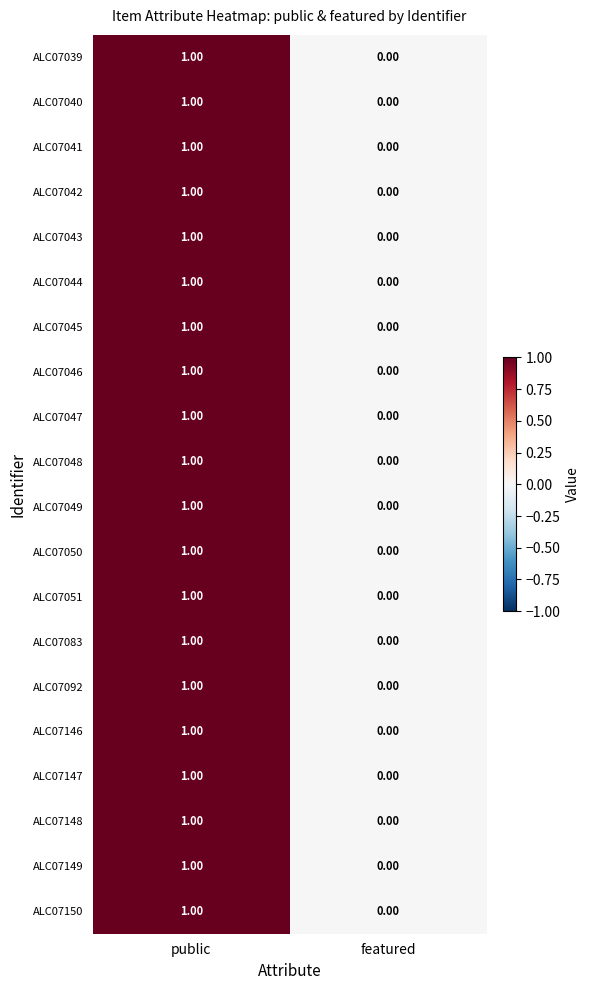

Which category has the highest value in the ALC07045 series?

public